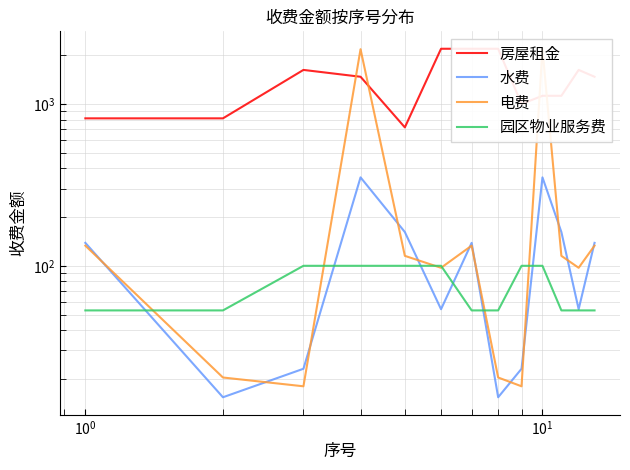

What is the minimum value for 水费?

15.4